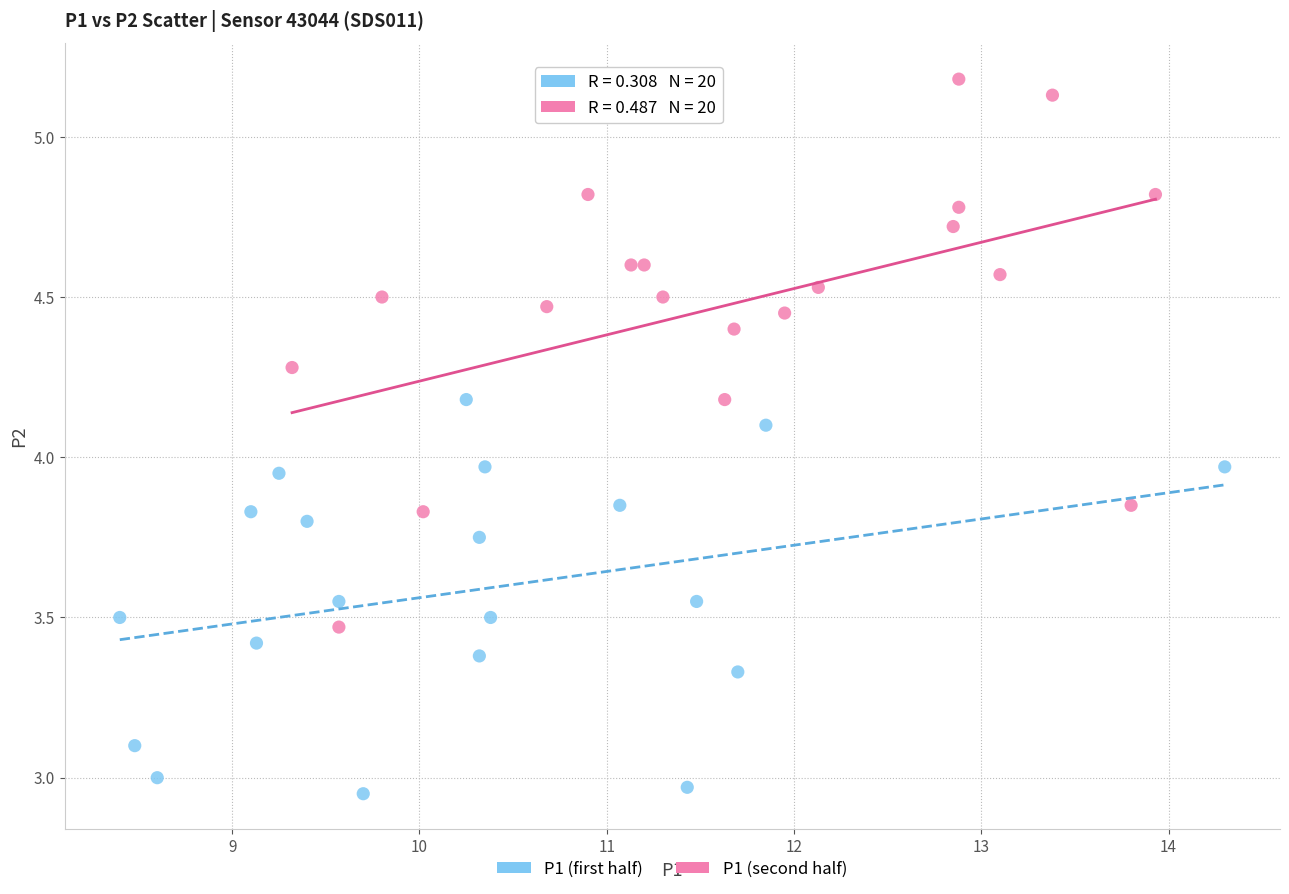

Which series reaches the minimum Y coordinate?

P1 (first half)